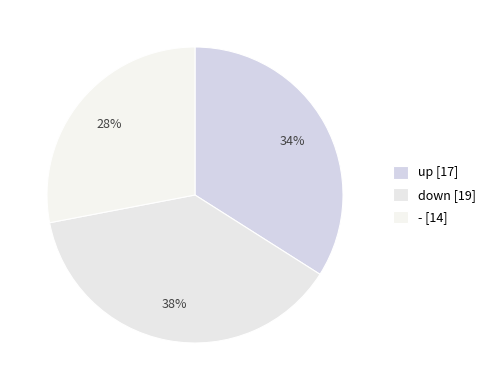

The down slice represents 27% of the pie. True or false?

False